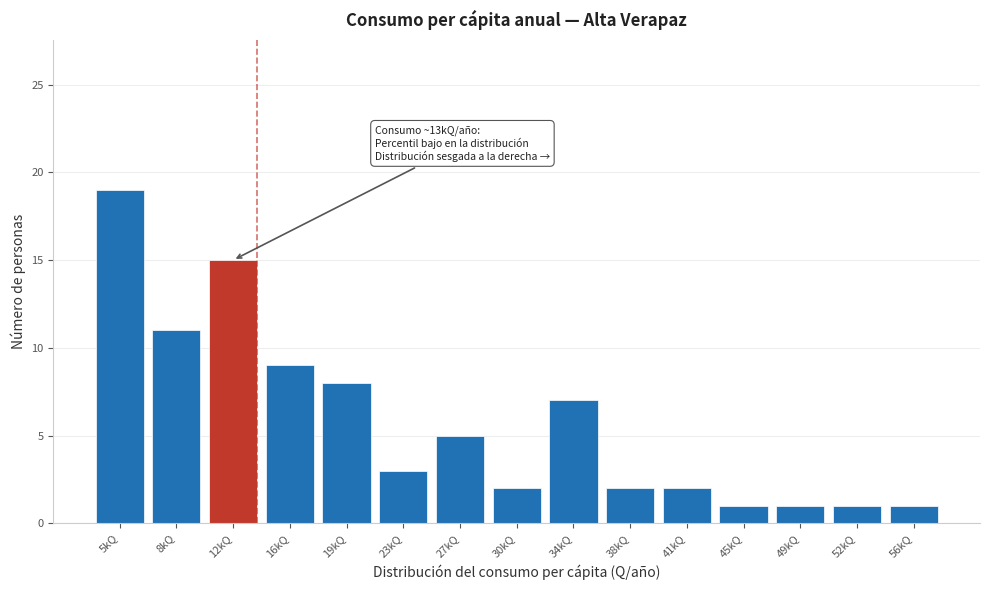

Reading left to right, list all the values displayed in this chart.

19	11	15	9	8	3	5	2	7	2	2	1	1	1	1